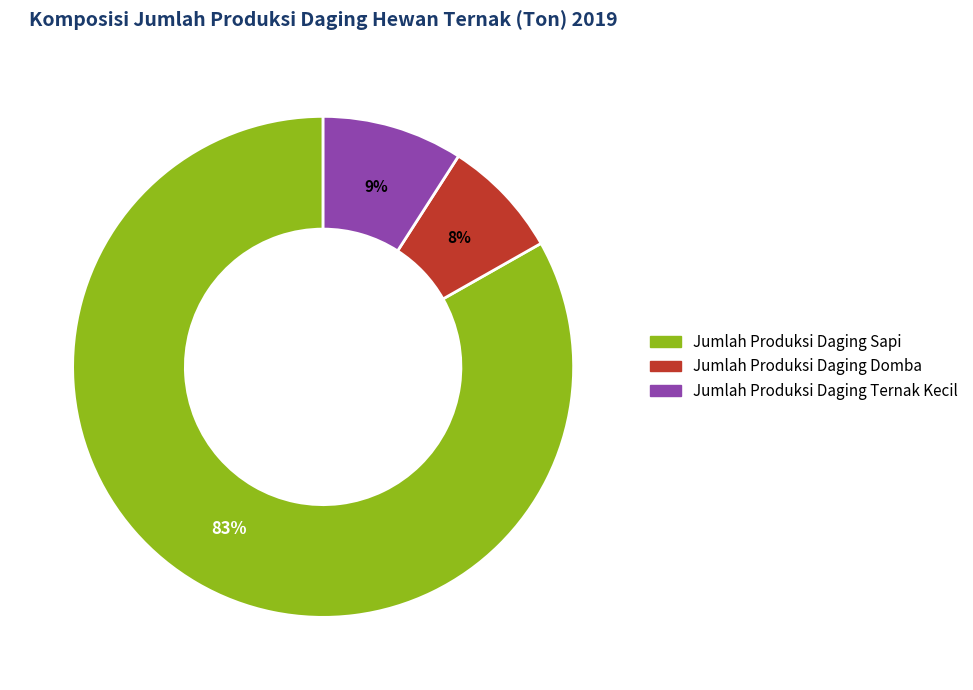

What is the ratio of the value at Jumlah Produksi Daging Sapi to the value at Jumlah Produksi Daging Ternak Kecil?

9.2